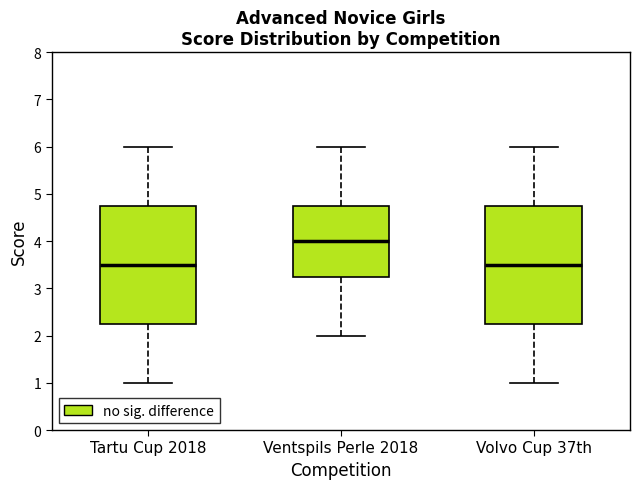

Reading left to right, read every box against the y-axis: the position of its median line, the range the box covers, and the ends of its whiskers. The values are not printed on the chart, so give them approximately, as read against the axis.

Tartu Cup 2018: median 3.5, box 2.3 to 4.8, whiskers 1.0 to 6.0
Ventspils Perle 2018: median 4.0, box 3.3 to 4.8, whiskers 2.0 to 6.0
Volvo Cup 37th: median 3.5, box 2.3 to 4.8, whiskers 1.0 to 6.0